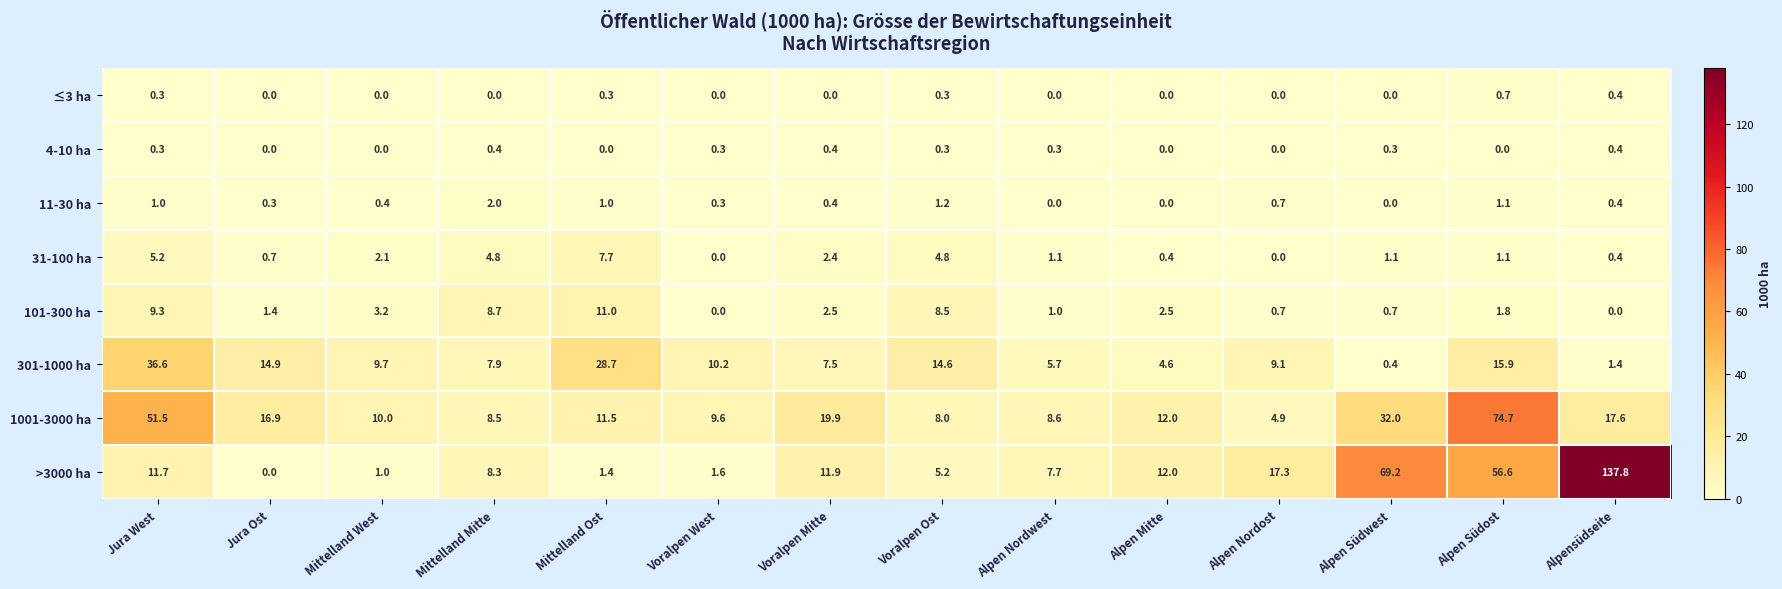

Which series has the widest spread of values?

>3000 ha